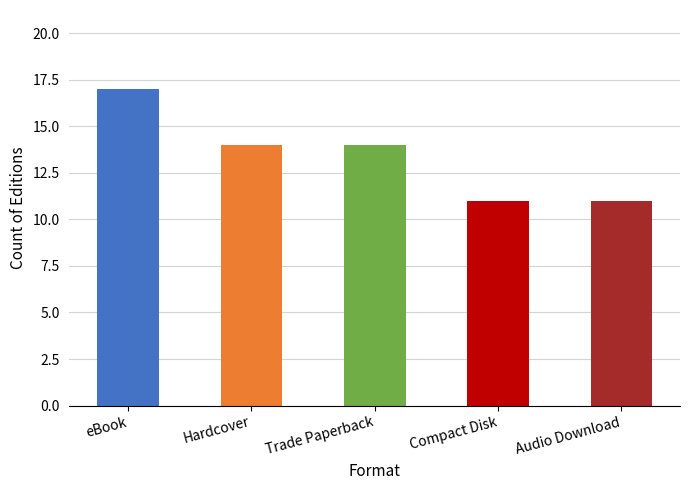

How many data points does each series have?

5